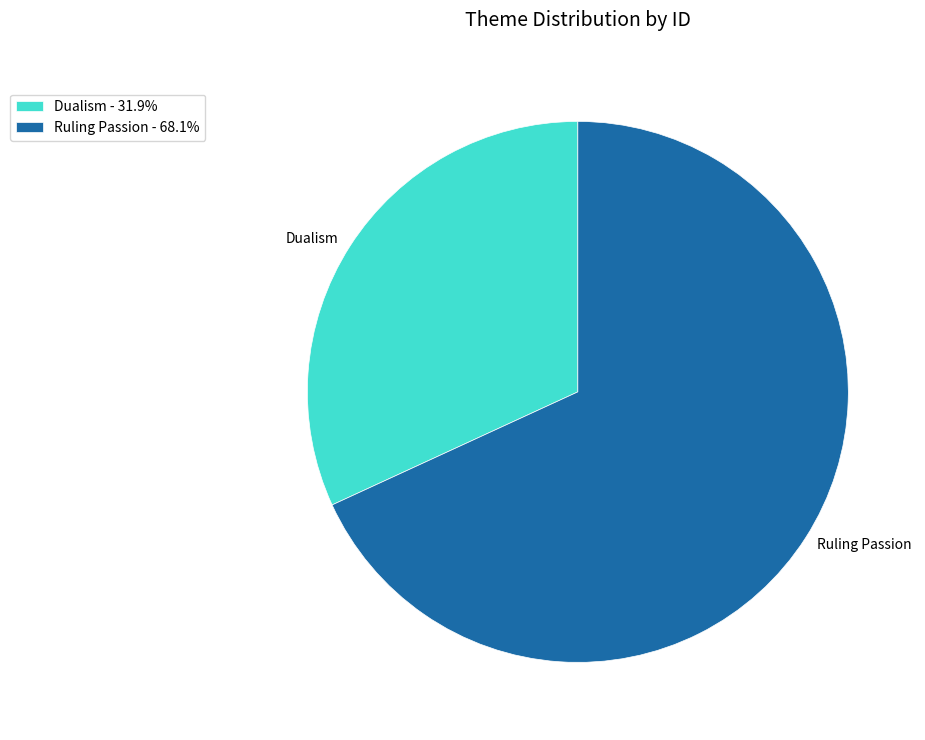

Which category has the smallest portion of the pie?

Dualism